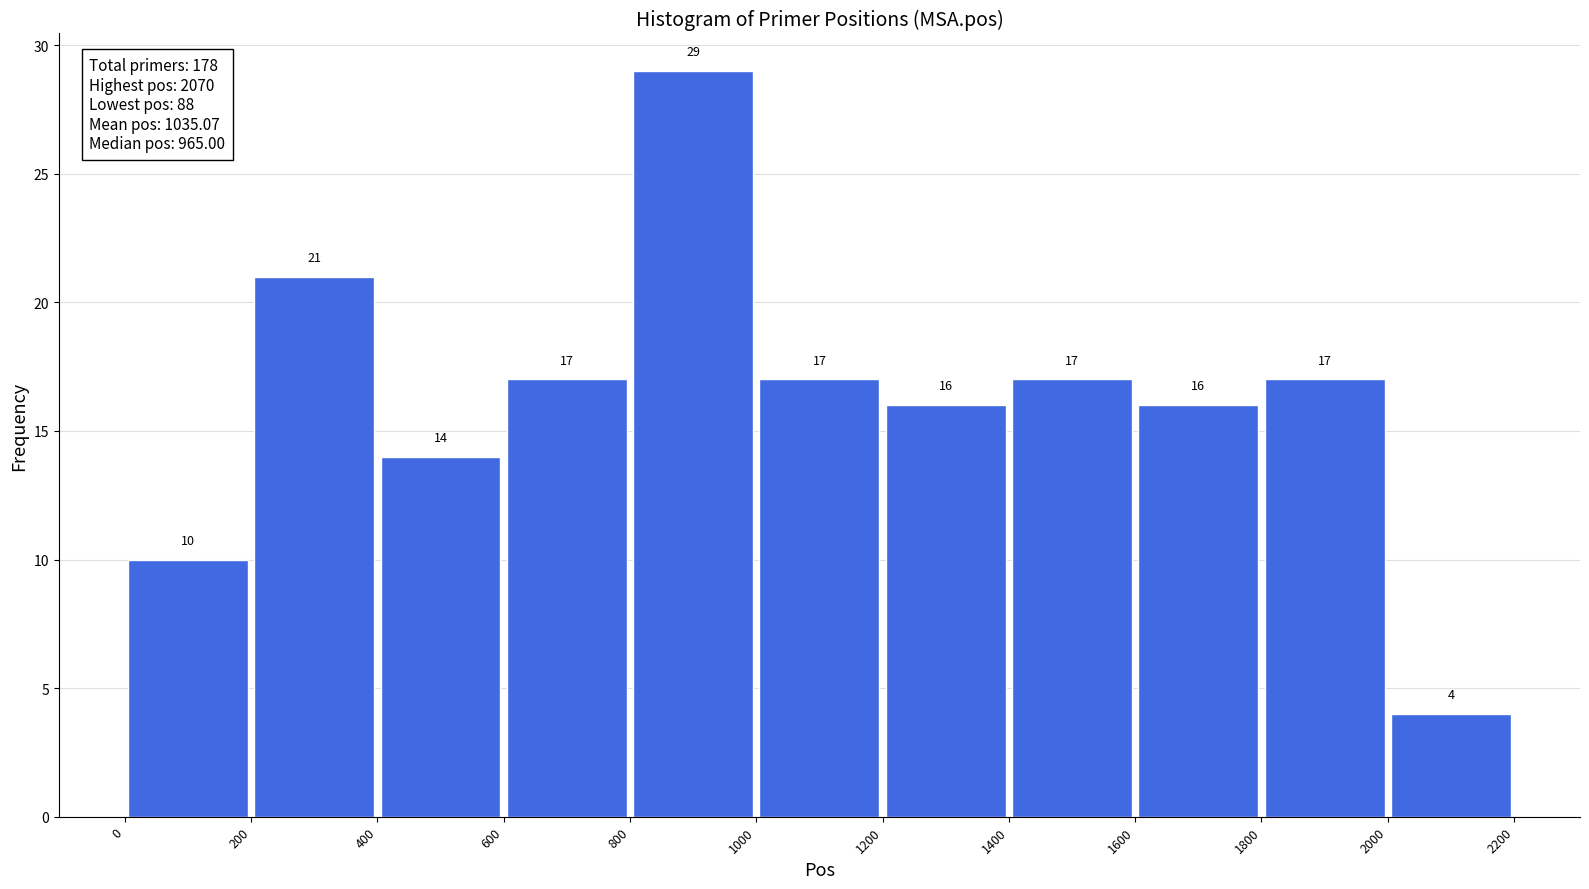

Reading left to right, list every bar in this chart as the range it spans on the x-axis followed by its height.

0 to 200: 10
200 to 400: 21
400 to 600: 14
600 to 800: 17
800 to 1000: 29
1000 to 1200: 17
1200 to 1400: 16
1400 to 1600: 17
1600 to 1800: 16
1800 to 2000: 17
2000 to 2200: 4